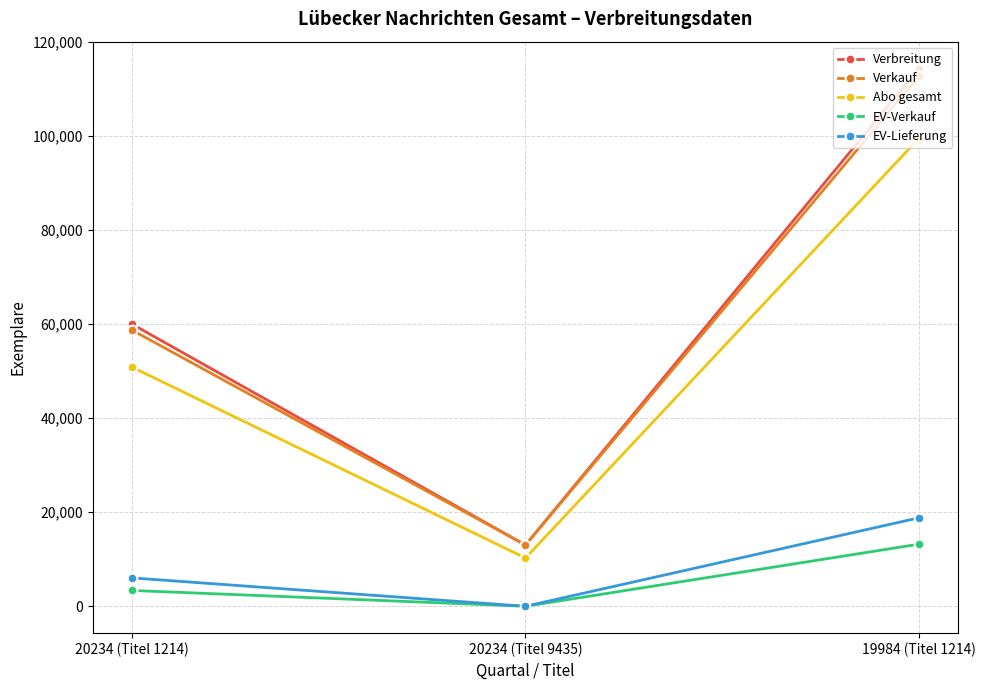

What is the sum of the EV-Verkauf values at 20234 (Titel 1214) and 19984 (Titel 1214)?

16578